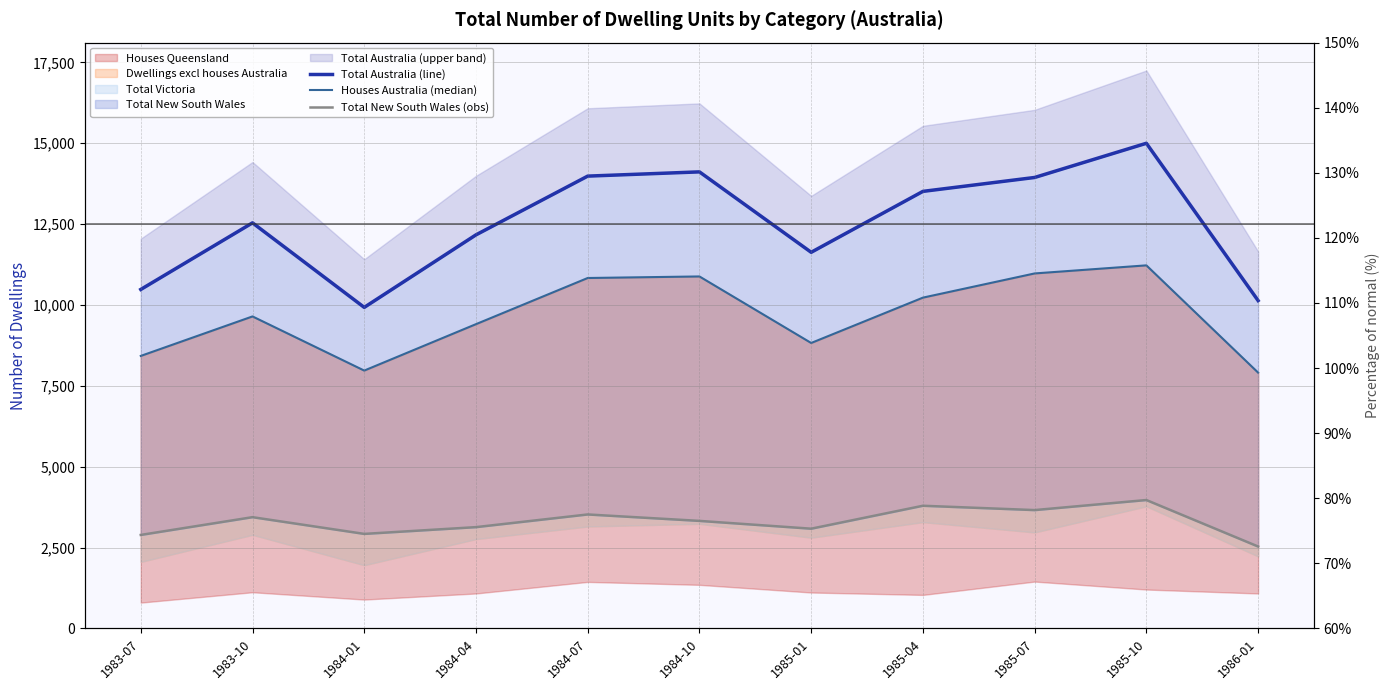

Where is the first local minimum for Total Australia (line)?

1984-01